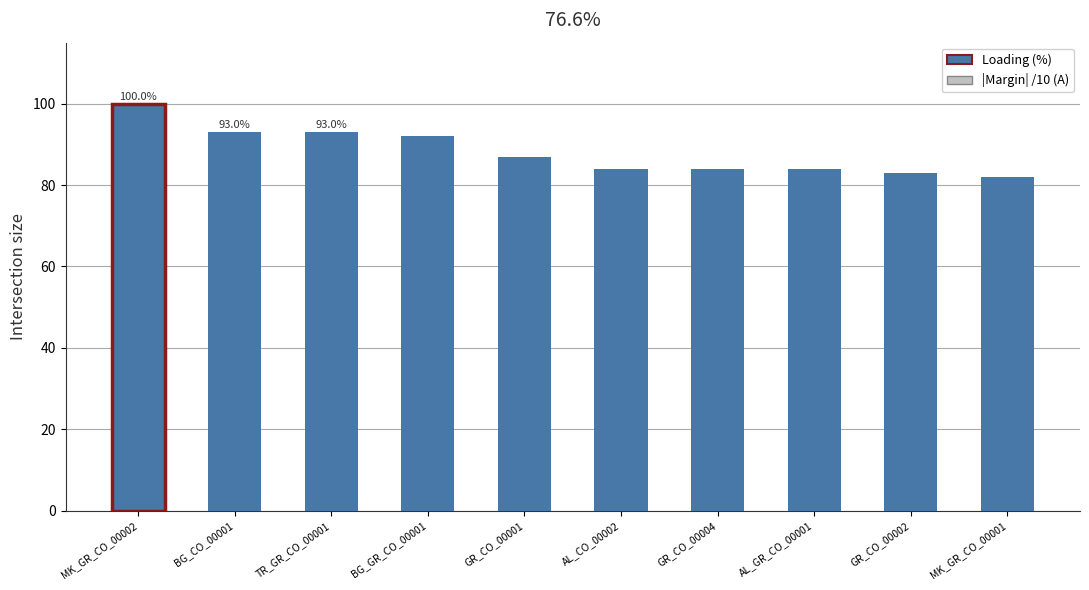

What is the highest value of the Loading (%) series?

100.0